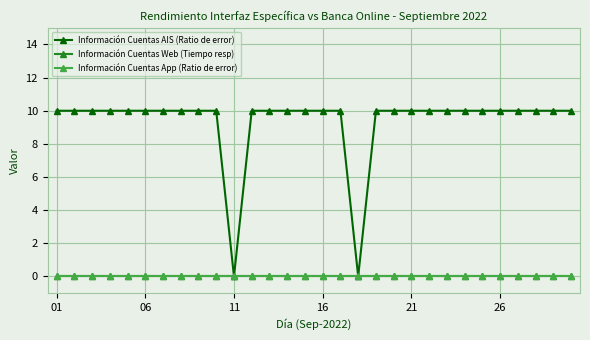

Which category has the lowest value in the Información Cuentas App (Ratio de error) series?

01